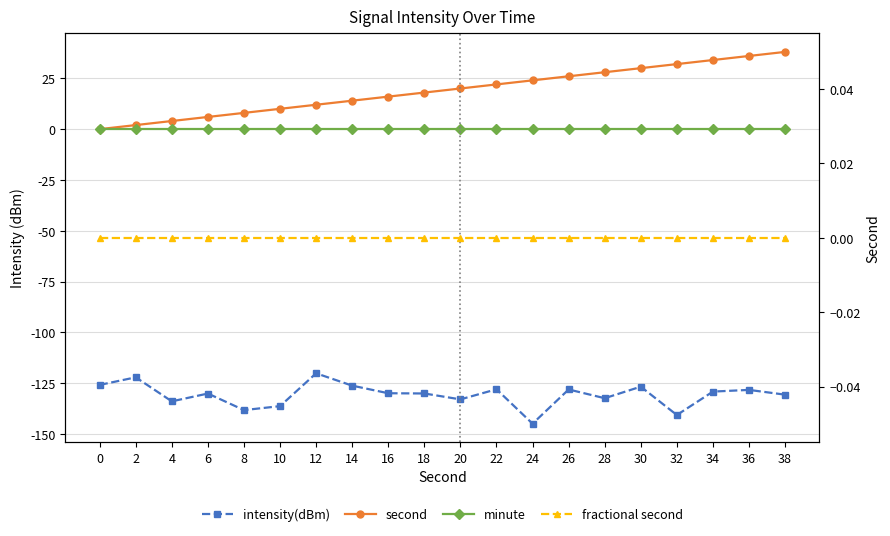

What are all the series names shown in the legend?

intensity(dBm), second, minute, fractional second